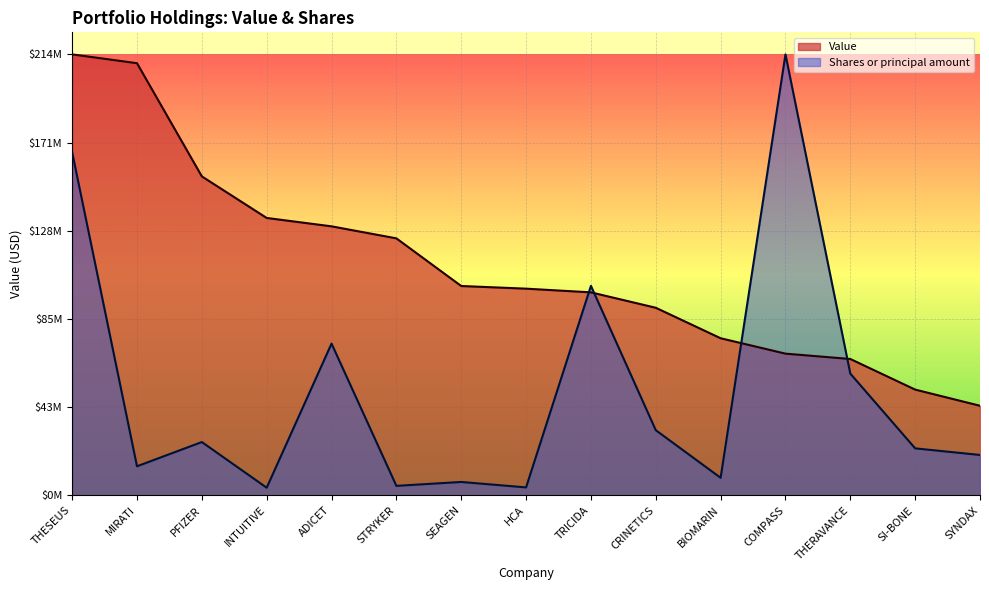

Reading right to left, what are all the values shown in this chart?

Value: SYNDAX=43371000.0	SI-BONE=51201000.0	THERAVANCE=66019000.0	COMPASS=68608000.0	BIOMARIN=76059000.0	CRINETICS=90823000.0	TRICIDA=98286000.0	HCA=100070000.0	SEAGEN=101356000.0	STRYKER=124431000.0	ADICET=130250000.0	INTUITIVE=134306000.0	PFIZER=154439000.0	MIRATI=209239000.0	THESEUS=213514000.0
Shares or principal amount: SYNDAX=19546078.5	SI-BONE=22742429.1	THERAVANCE=58940458.3	COMPASS=213514000.0	BIOMARIN=8492821.9	CRINETICS=31538075.6	TRICIDA=101424416.8	HCA=3842526.4	SEAGEN=6467677.3	STRYKER=4590314.6	ADICET=73468128.3	INTUITIVE=3687641.5	PFIZER=25801652.3	MIRATI=14071834.8	THESEUS=166118168.1